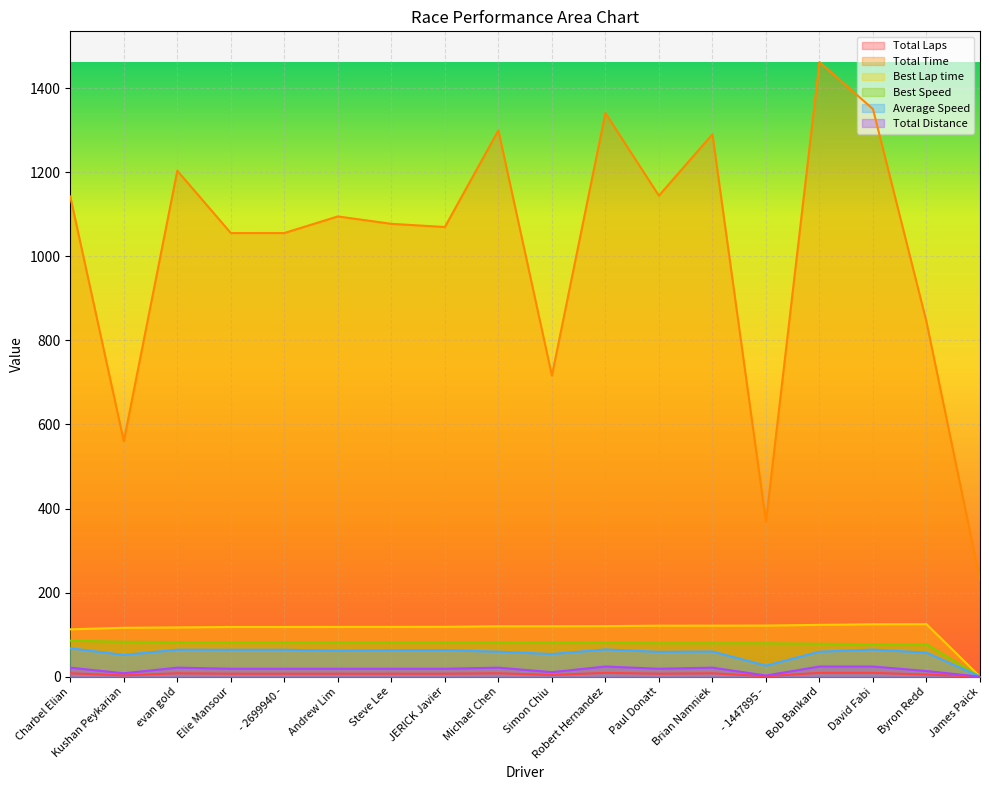

How many values in Best Lap time are above zero?

17